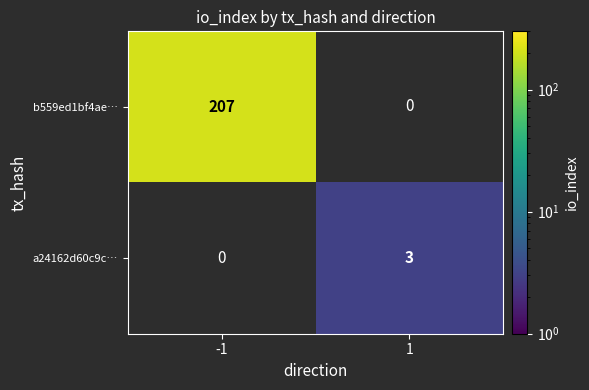

The value of b559ed1bf4ae… at -1 is 306.3. True or false?

False